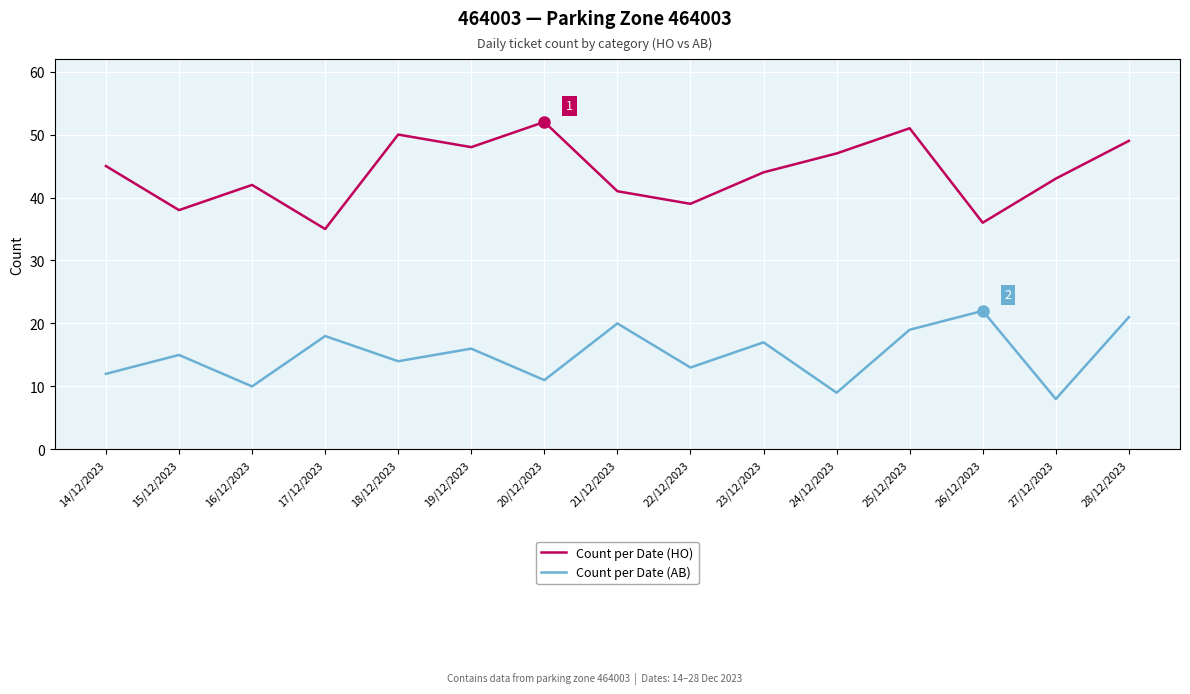

Rank the series by their maximum value, from highest to lowest.

Count per Date (HO), Count per Date (AB)